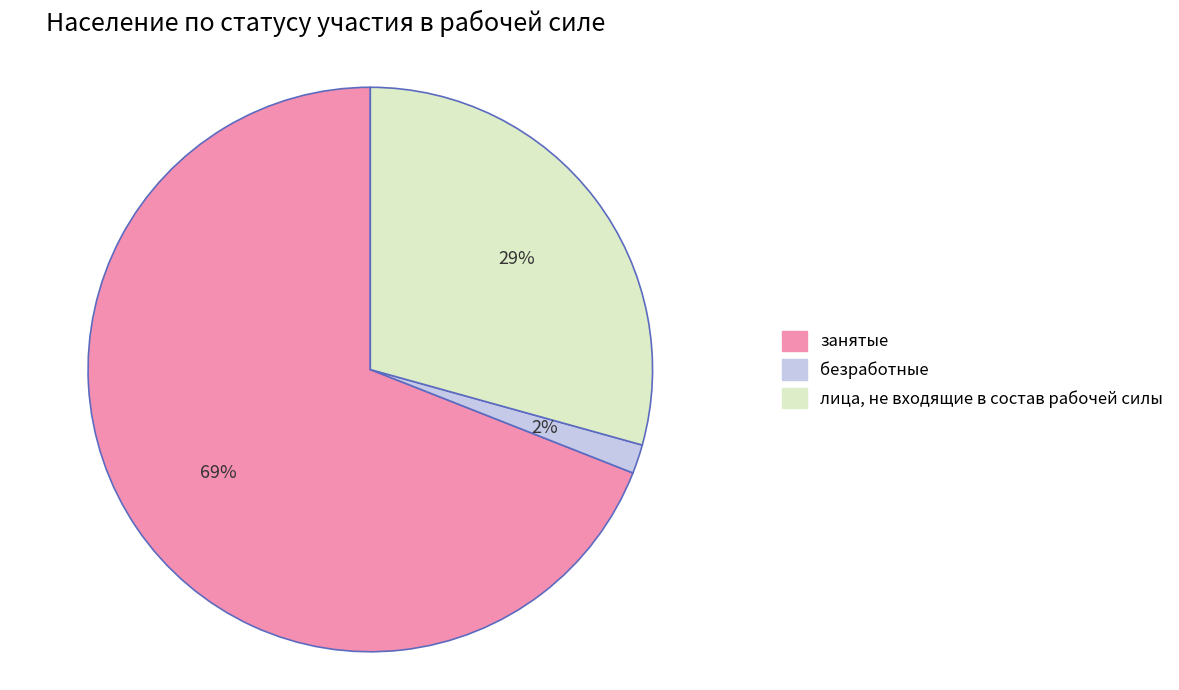

To the nearest percent, what percentage of the pie is занятые?

69%